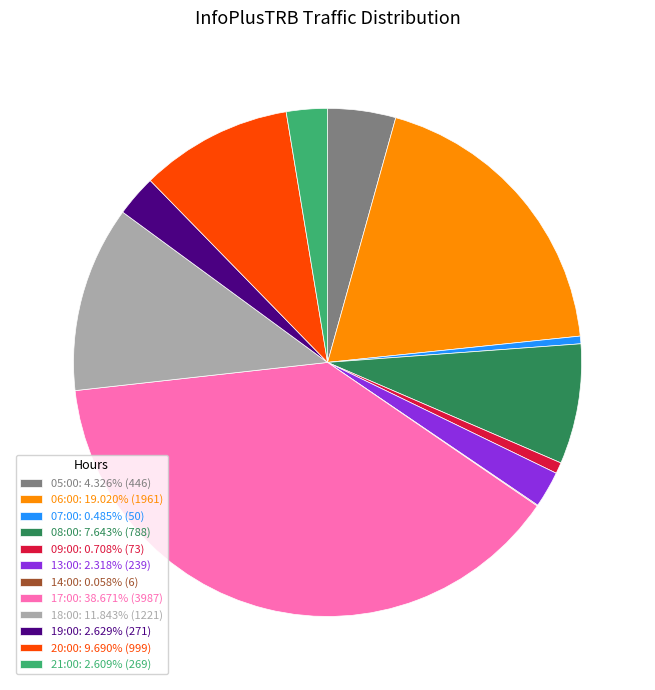

What is the ratio of the value at 18:00: 11.843% (1221) to the value at 13:00: 2.318% (239)?

5.1